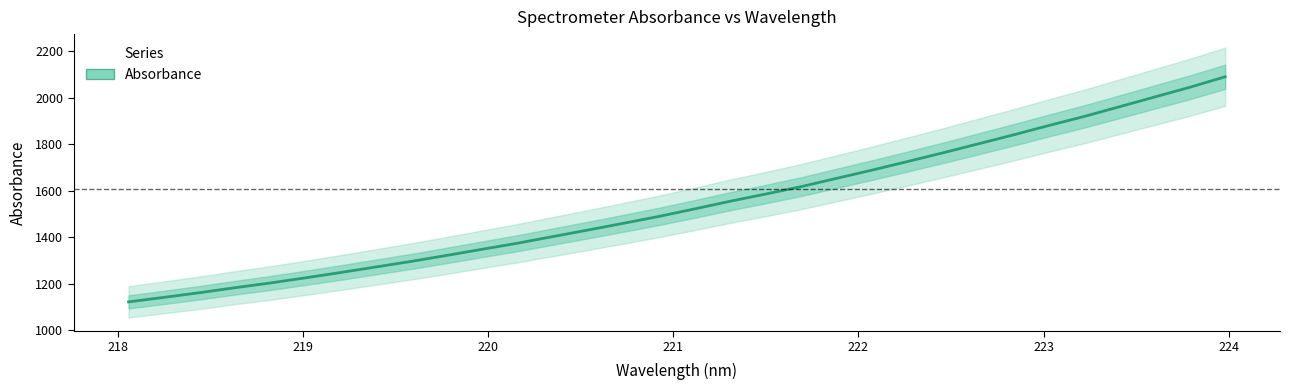

What is the minimum value shown in the chart?

1122.1